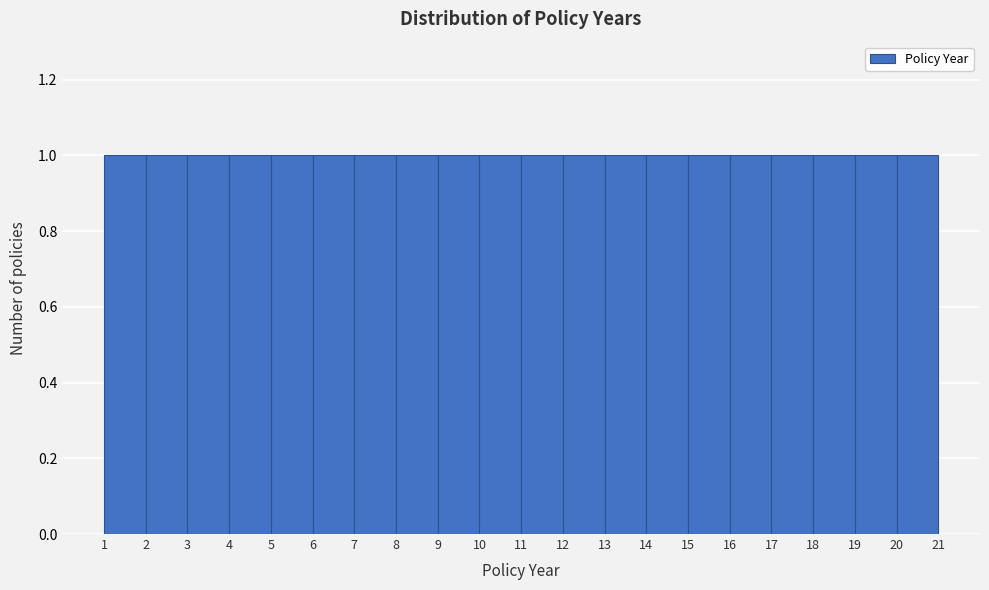

How tall is the bar that spans 1 to 2 on the x-axis? The values are not printed on the chart, so give them approximately, as read against the axis.

1